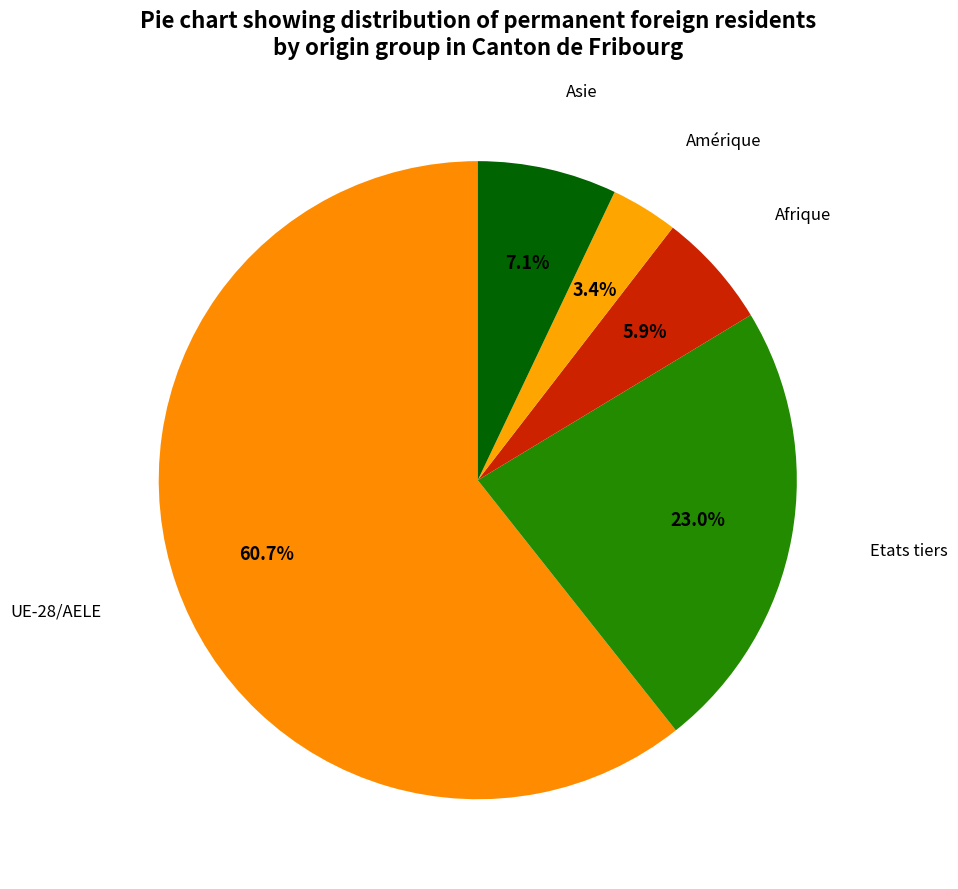

Do UE-28/AELE and Etats tiers together represent more than half of the pie?

Yes